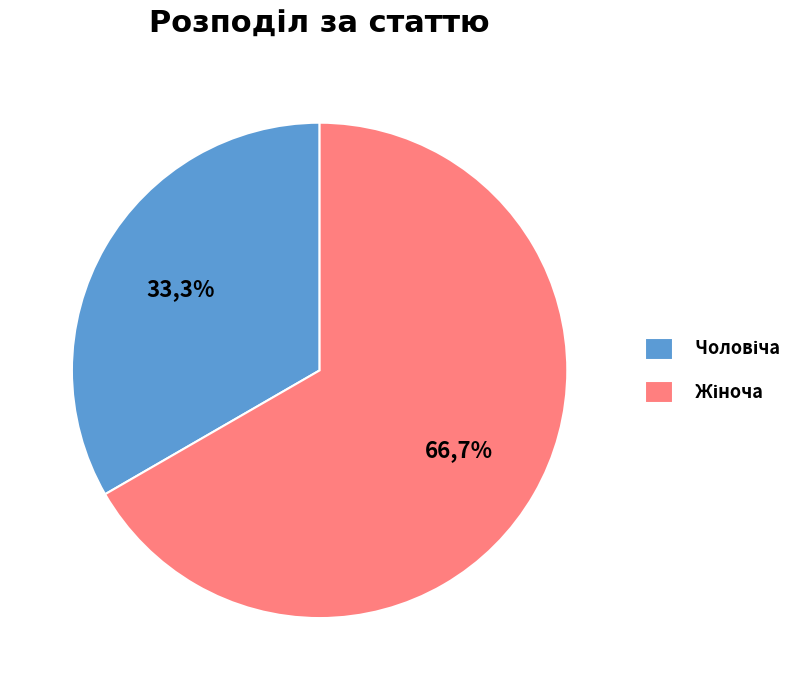

The Жіноча slice represents 57% of the pie. True or false?

False